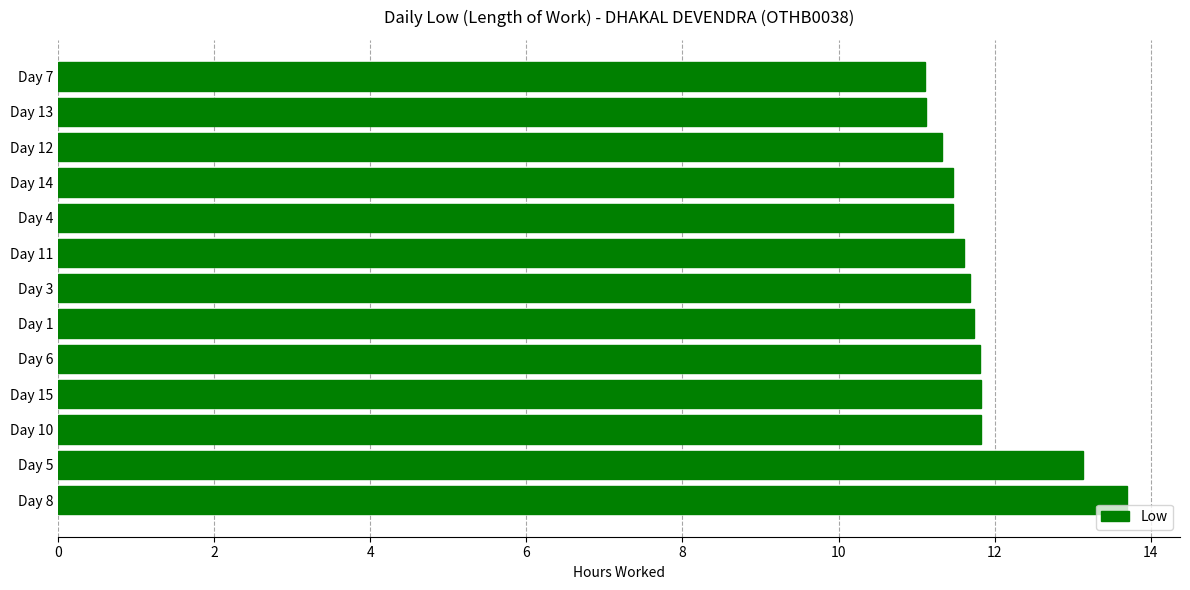

What is the difference between the maximum and second lowest values?

2.6